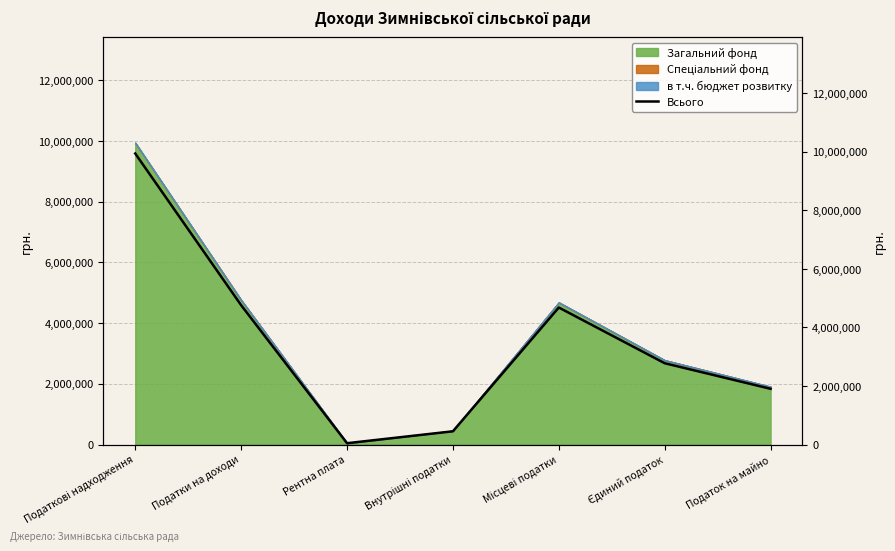

What position from the right is Рентна плата?

5